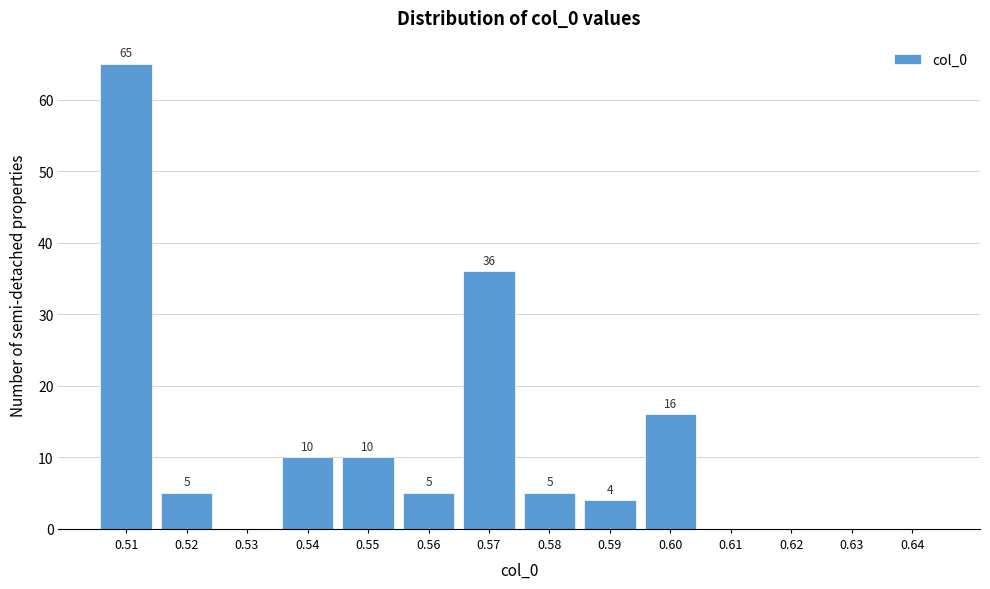

Reading right to left, what are all the values shown in this chart?

0.64=0	0.63=0	0.62=0	0.61=0	0.60=16	0.59=4	0.58=5	0.57=36	0.56=5	0.55=10	0.54=10	0.53=0	0.52=5	0.51=65